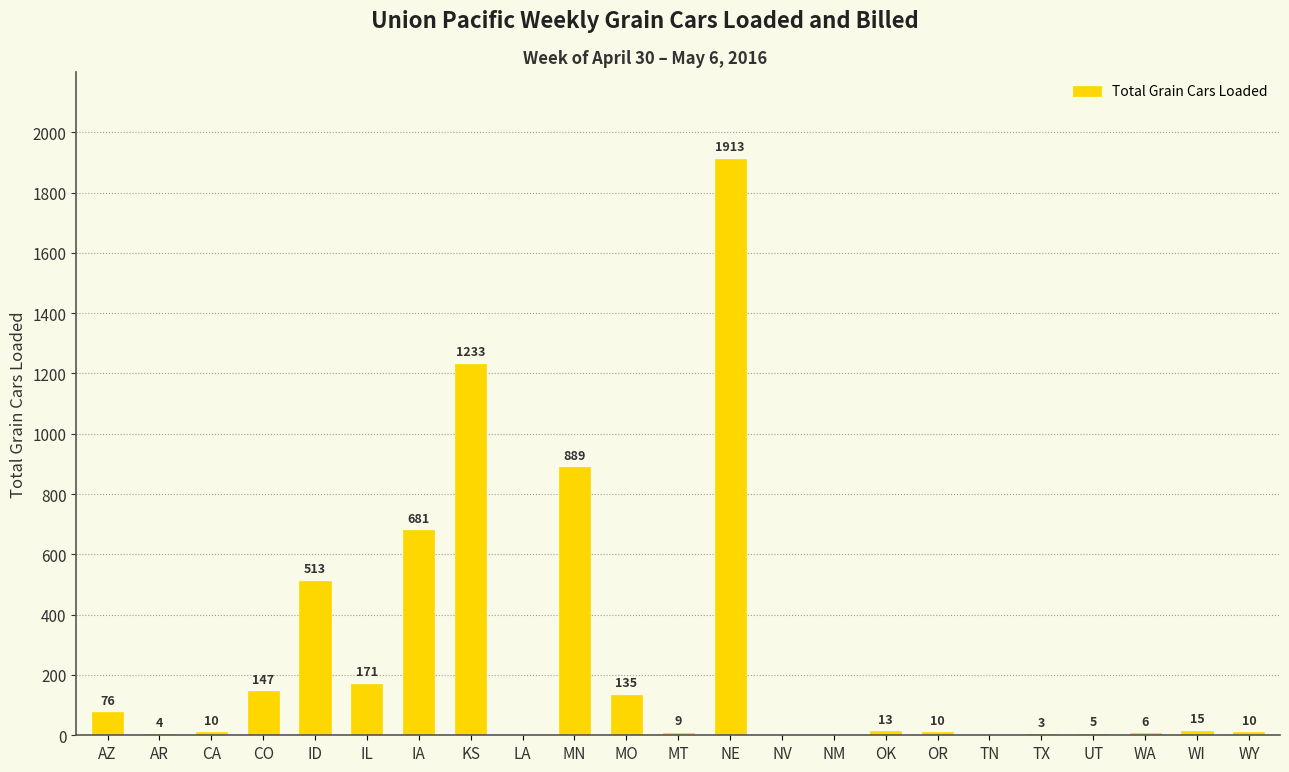

What is the sum of all values?

5843